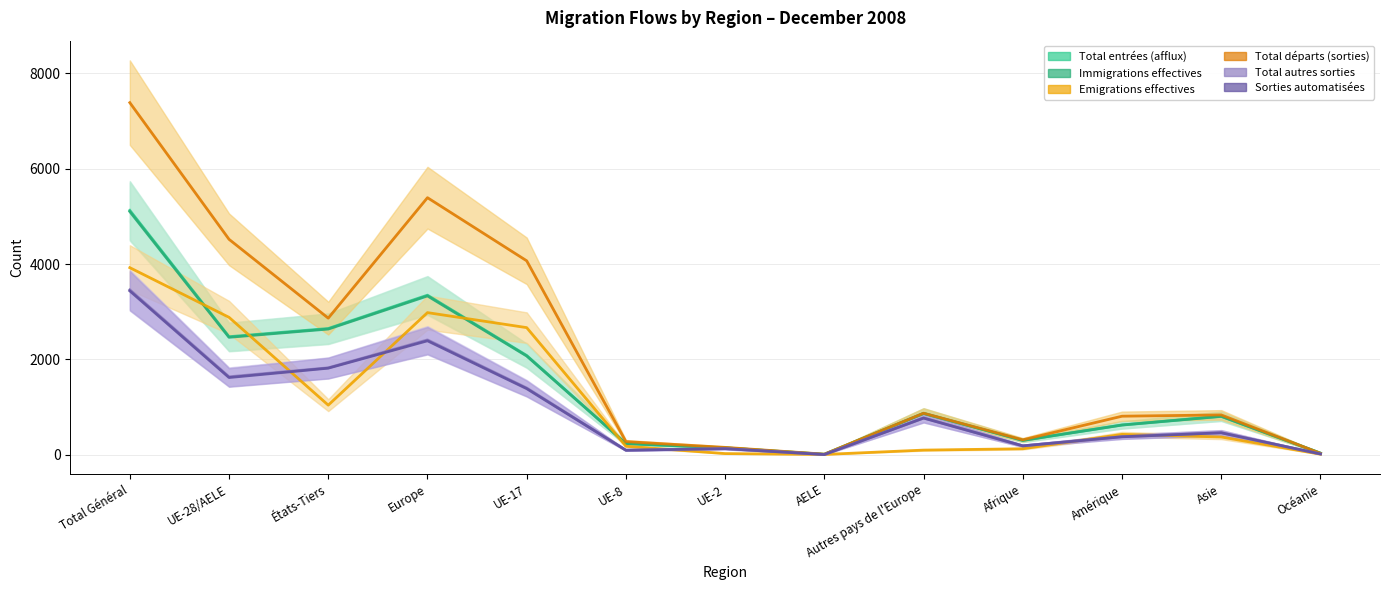

List the labels in order of Immigrations effectives value, smallest first.

AELE, Océanie, UE-2, UE-8, Afrique, Amérique, Asie, Autres pays de l'Europe, UE-17, UE-28/AELE, États-Tiers, Europe, Total Général